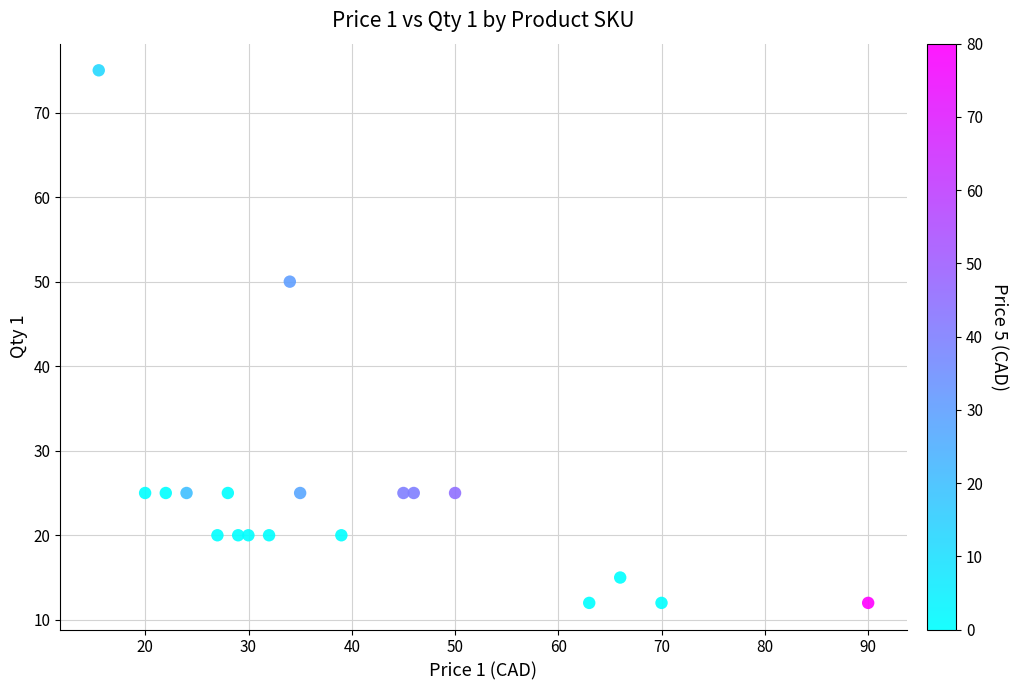

What is the range of Y values (max minus min)?

63